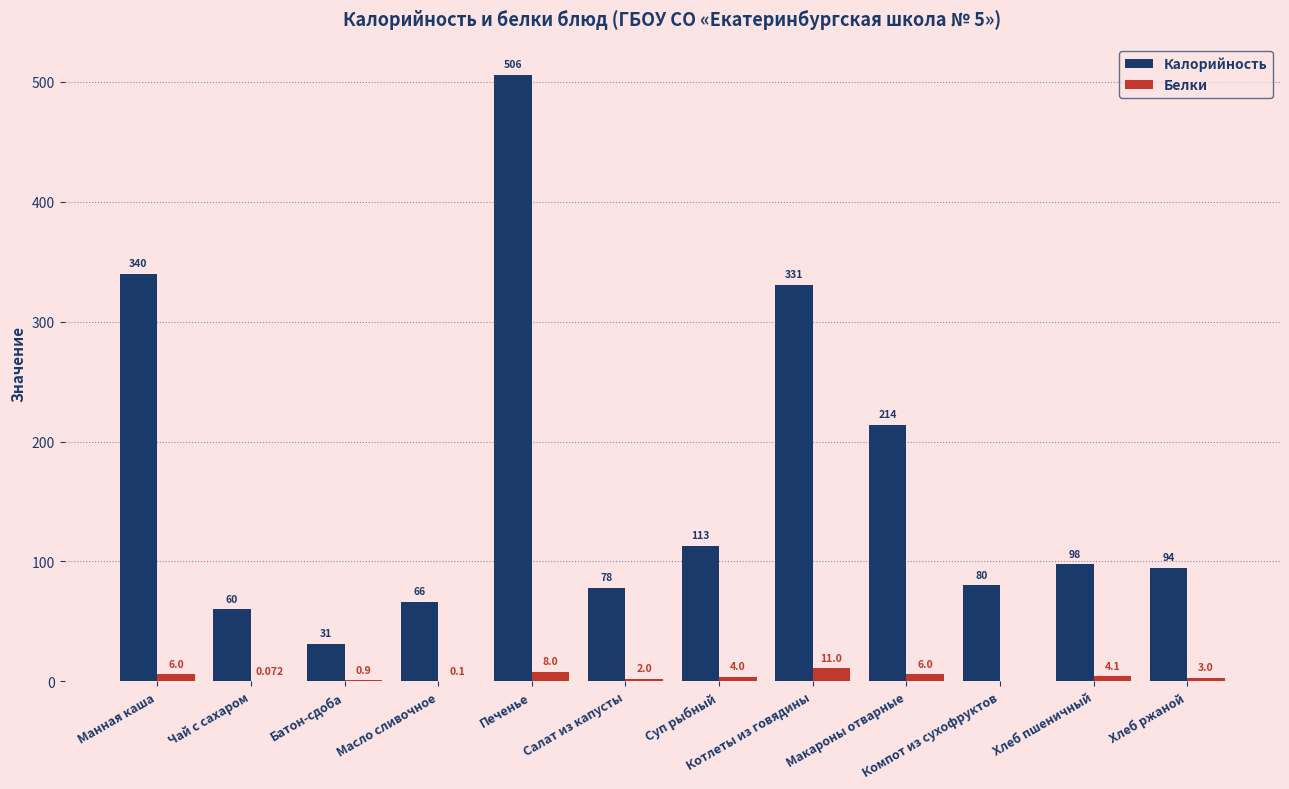

What is the spread (max minus min) of values at Печенье?

498.0